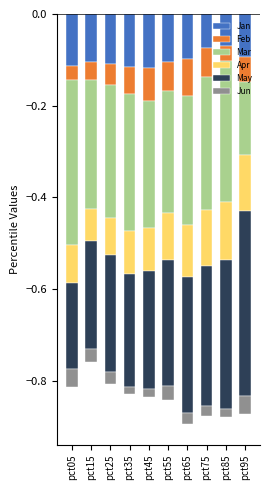

Is it true that Feb equals -0.0 at pct05?

True